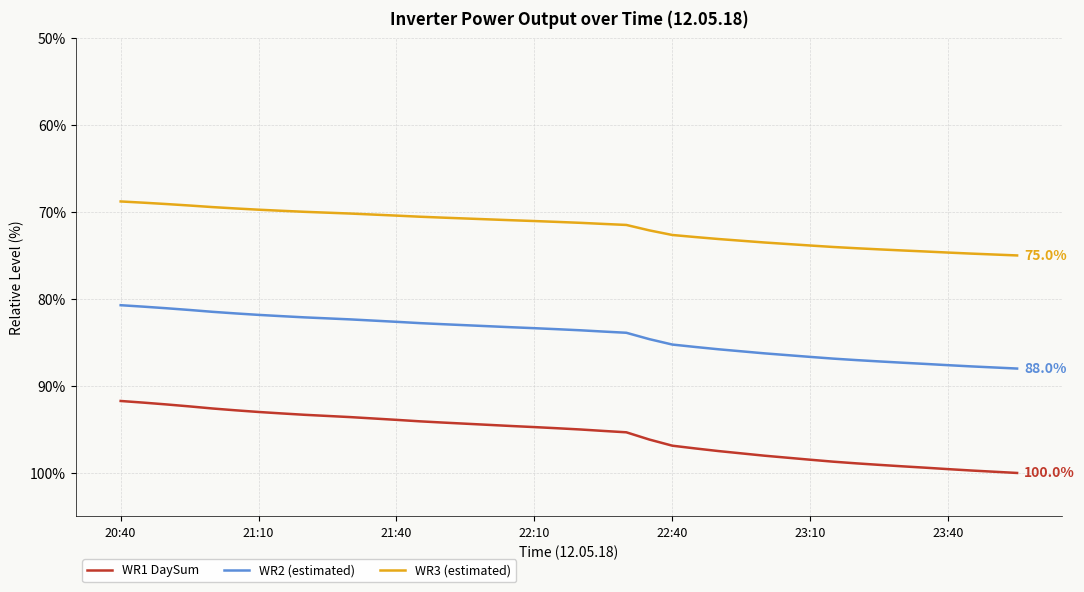

Which series has the largest range (max minus min)?

WR1 DaySum